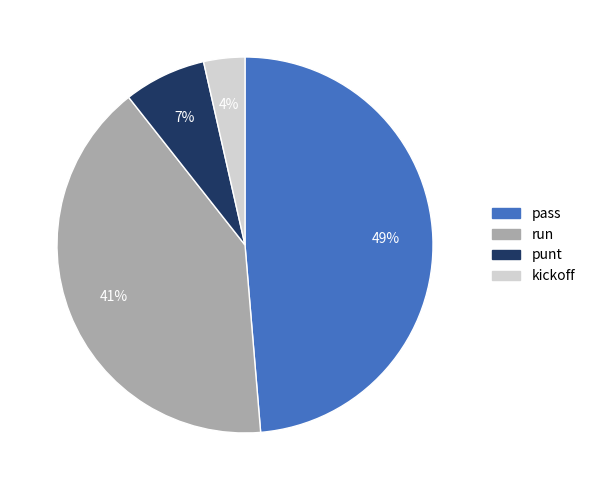

To the nearest percent, what percentage of the pie is kickoff?

4%